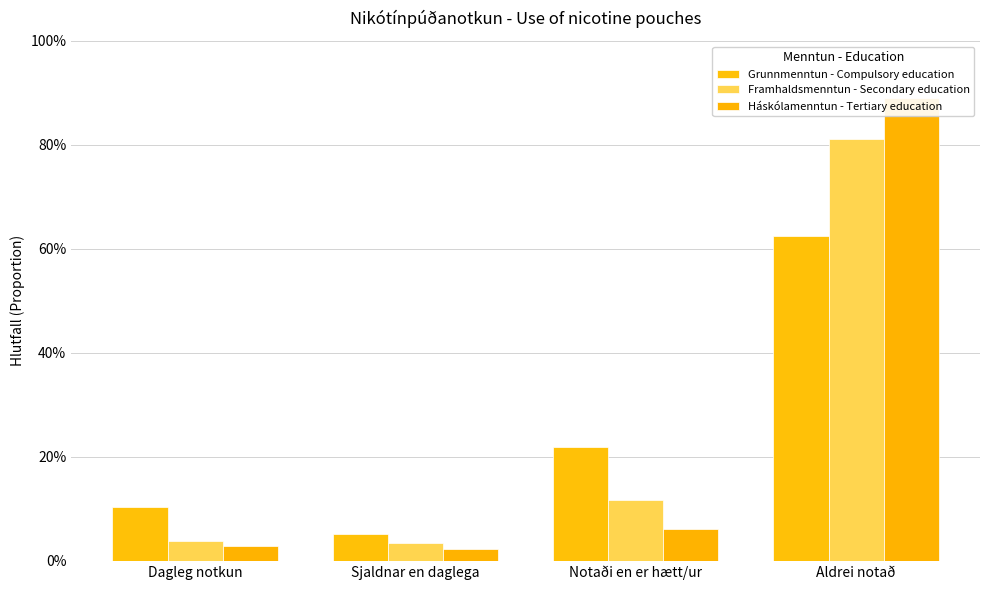

What is the lowest value of the Grunnmenntun - Compulsory education series?

0.1